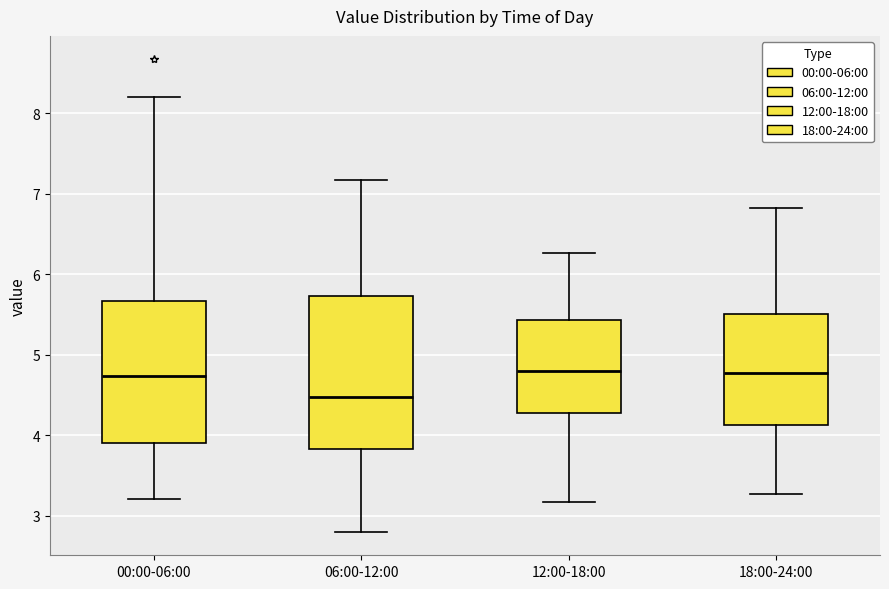

Which box is the tallest, from its lower edge to its upper edge?

06:00-12:00